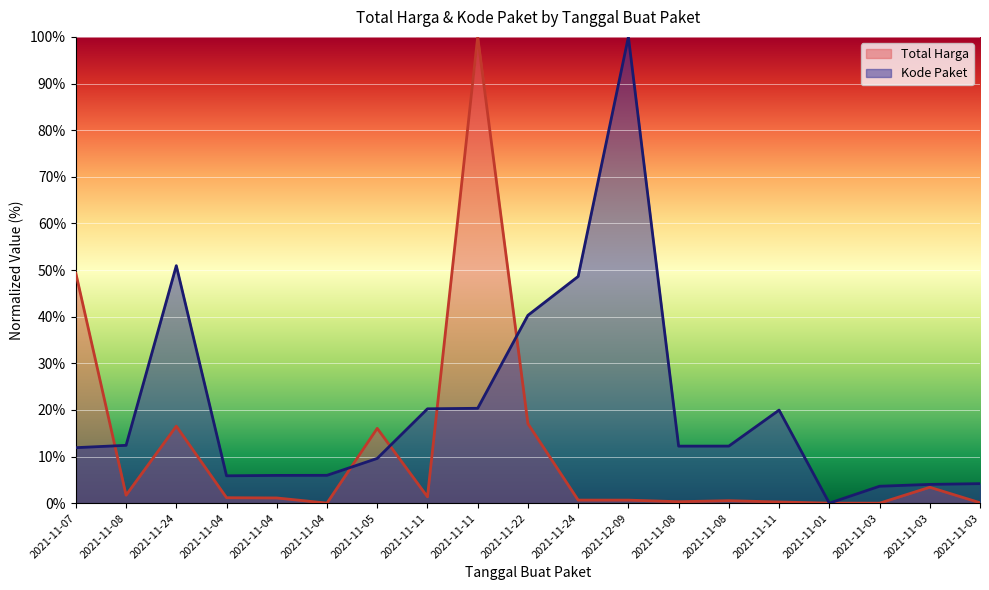

Where does the Total Harga series first go above 1?

2021-11-07